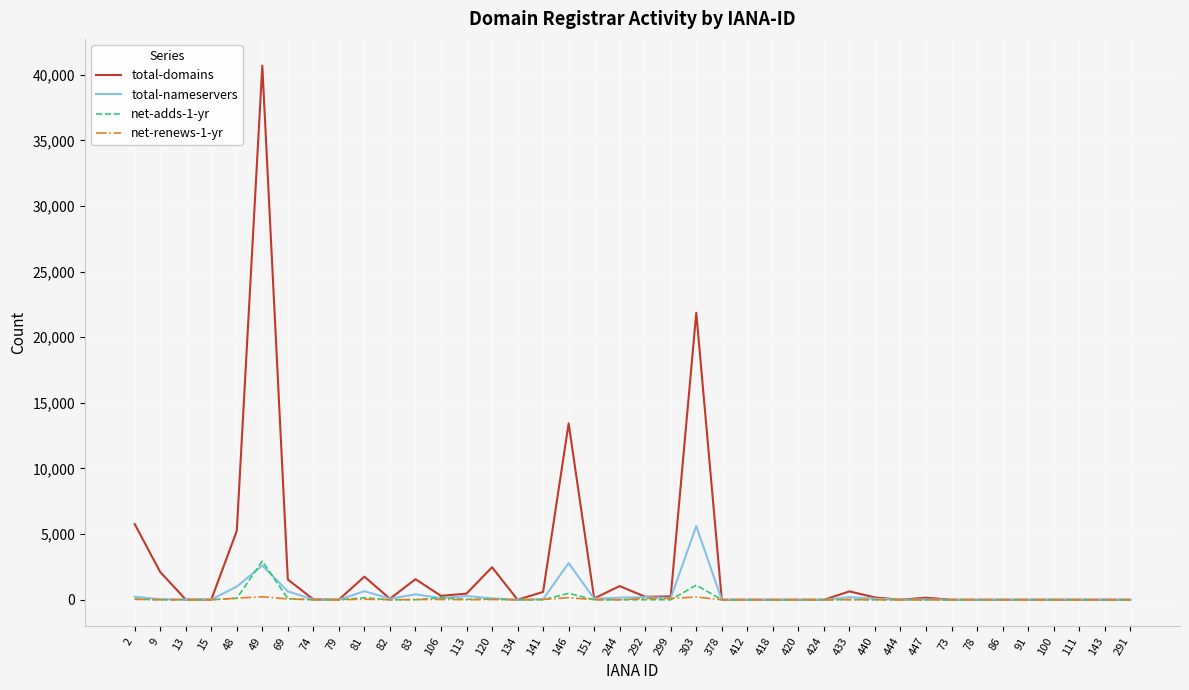

What is the maximum value shown in the chart?

40691